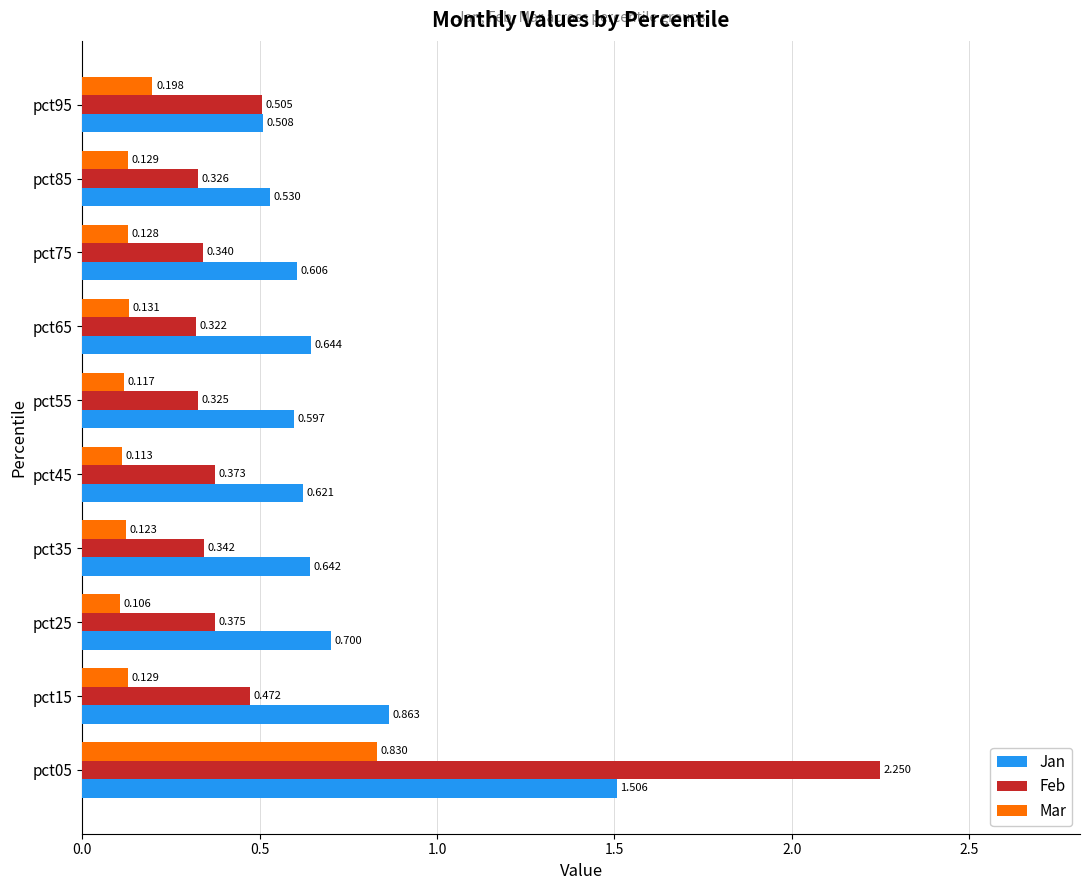

Which series has the widest spread of values?

Feb